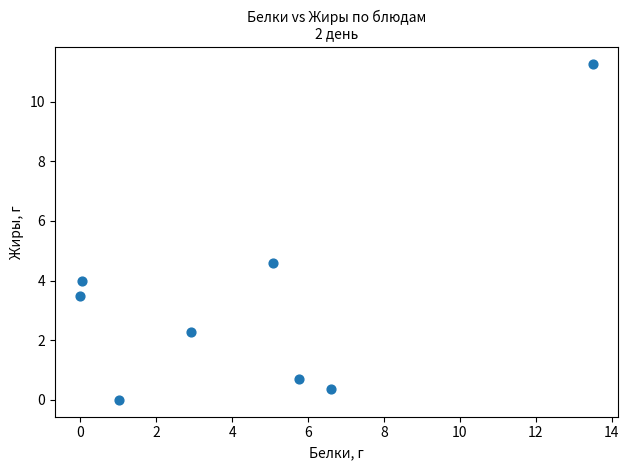

What is the range of X values (max minus min)?

13.5